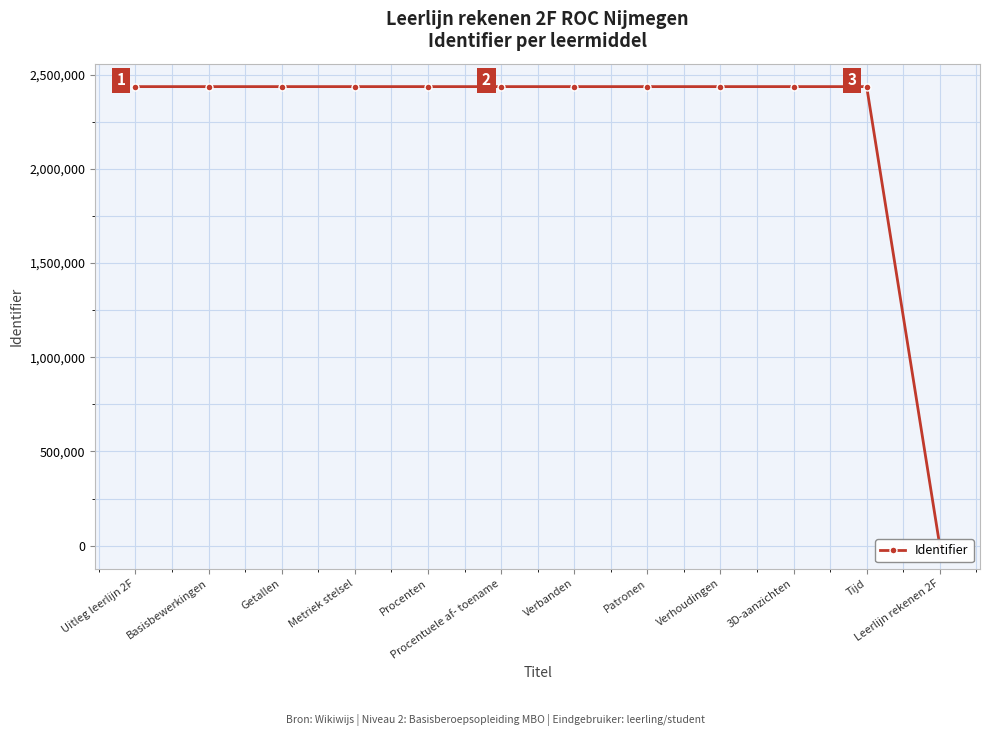

How many series are shown in this chart?

1